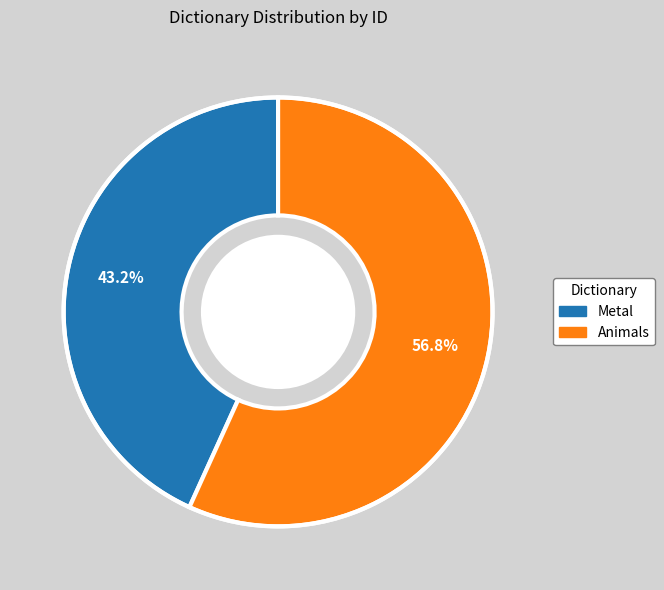

True or false: Animals accounts for 57% of the total.

True